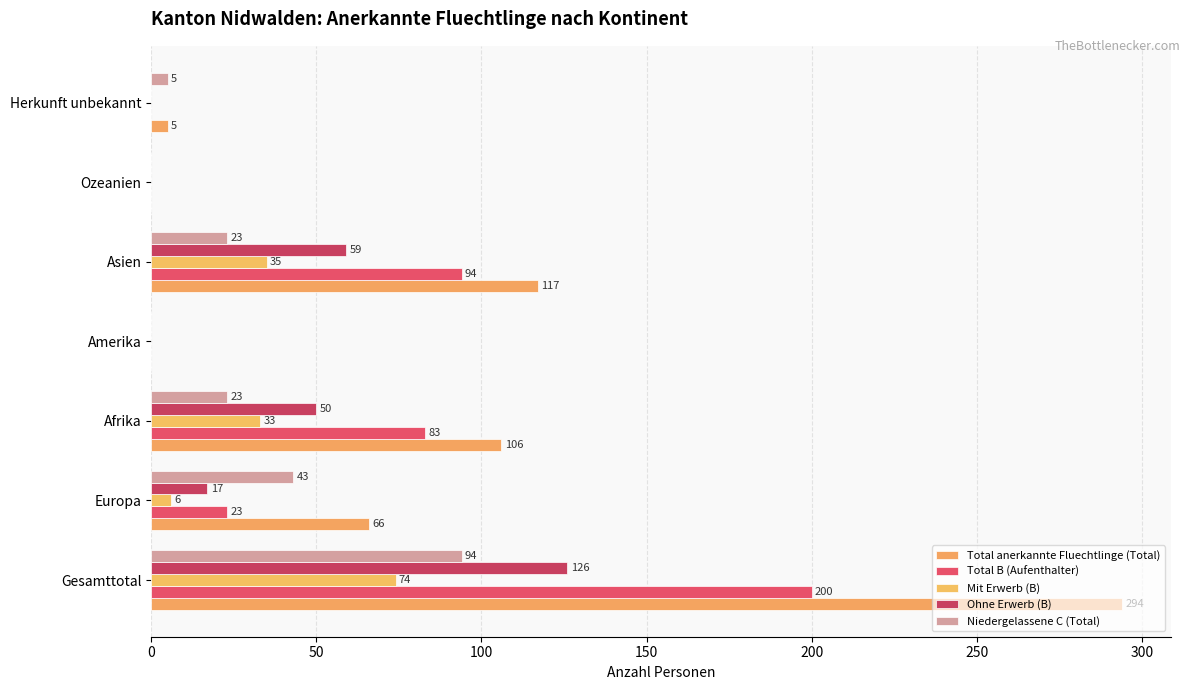

What is the greatest value displayed?

294